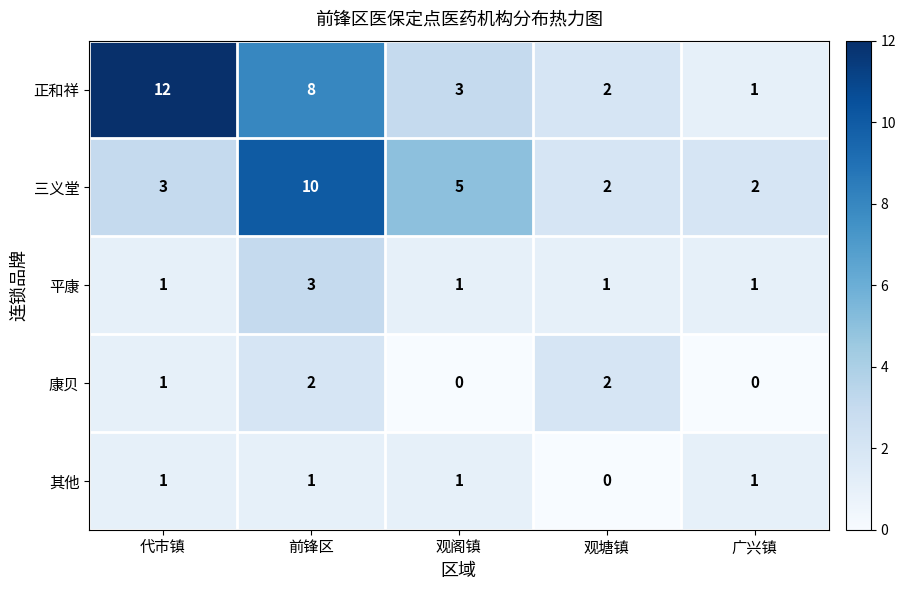

Rank the series by their maximum value, from lowest to highest.

其他, 康贝, 平康, 三义堂, 正和祥